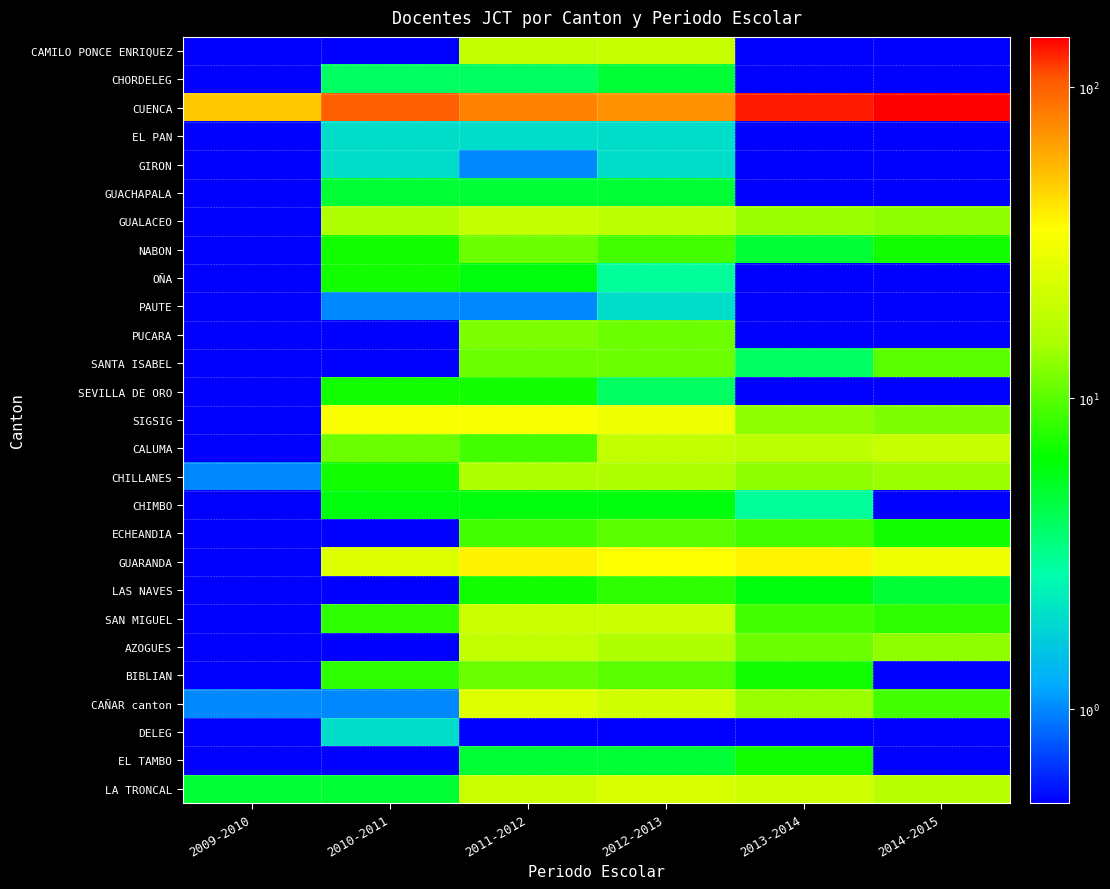

At which category is the sum across all series the highest?

2011-2012